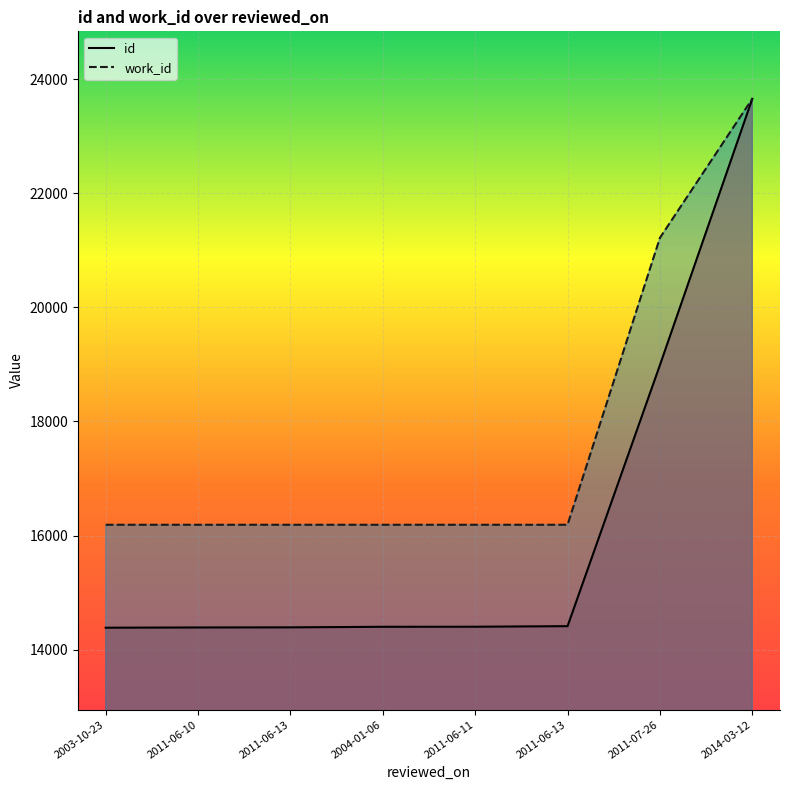

True or false: work_id has more than 1 points higher than both neighbors.

False